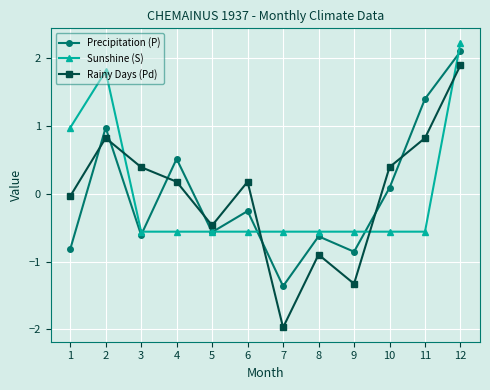

What are all the series names shown in the legend?

Precipitation (P), Sunshine (S), Rainy Days (Pd)